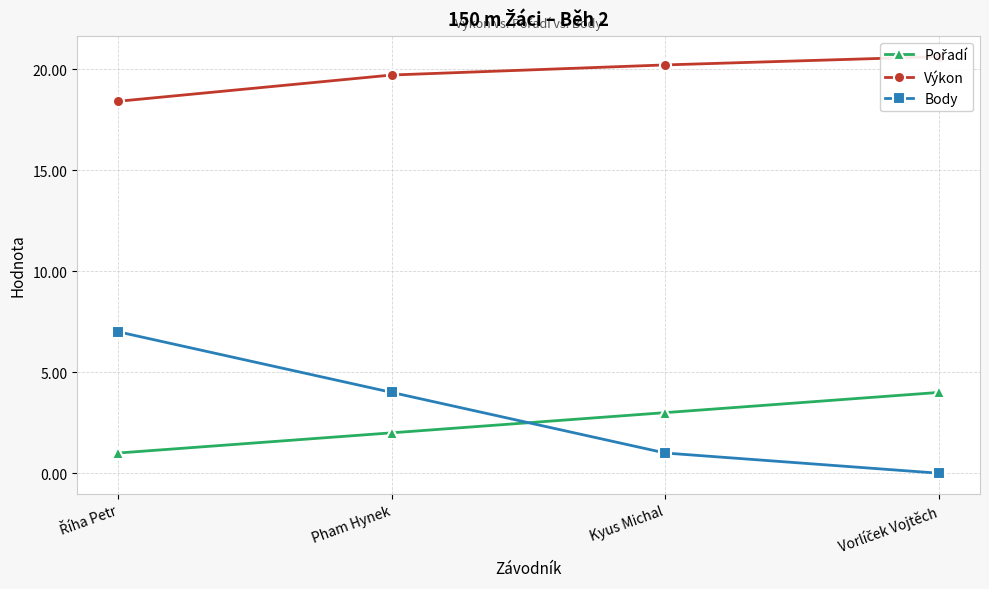

True or false: Pořadí has a value of 4.0 at Vorlíček Vojtěch.

True